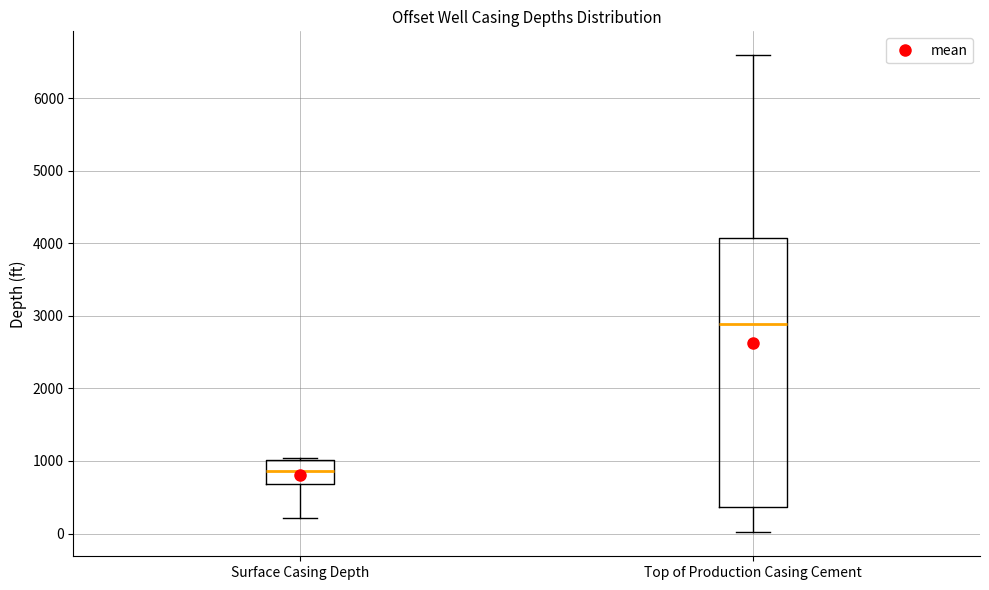

Reading left to right, transcribe this box plot: for each box, give where its median line is, the range the box spans, and where its two whiskers end, as read against the y-axis. The values are not printed on the chart, so give them approximately, as read against the axis.

Surface Casing Depth: median 900, box 700 to 1000, whiskers 200 to 1000
Top of Production Casing Cement: median 2900, box 400 to 4100, whiskers 0 to 6600